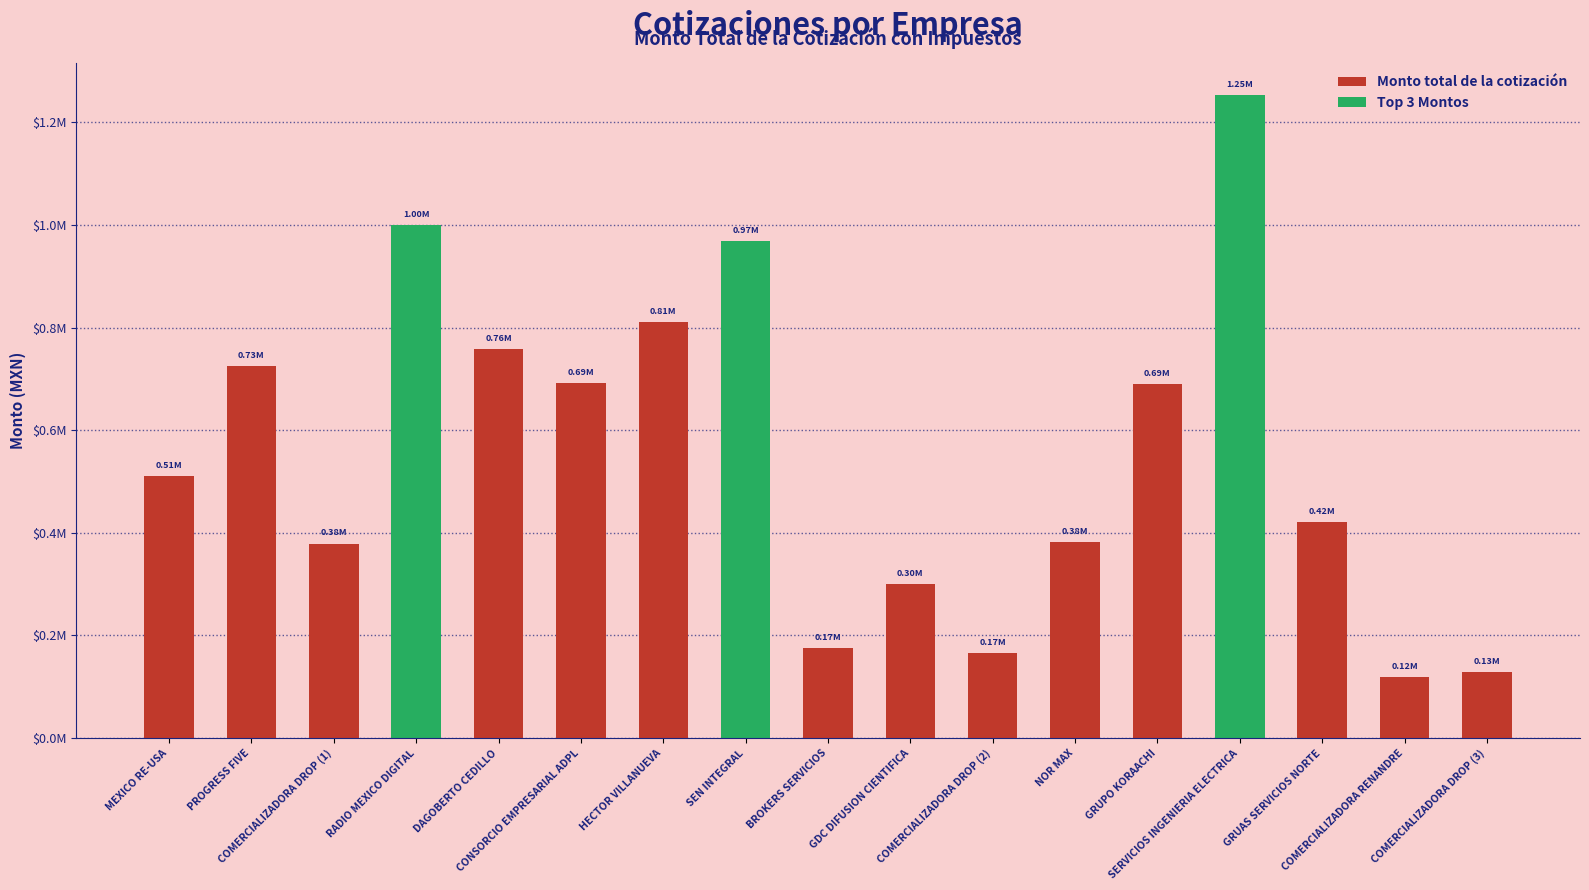

What is the ratio of the value at SERVICIOS INGENIERIA ELECTRICA to the value at COMERCIALIZADORA DROP (2)?

7.5